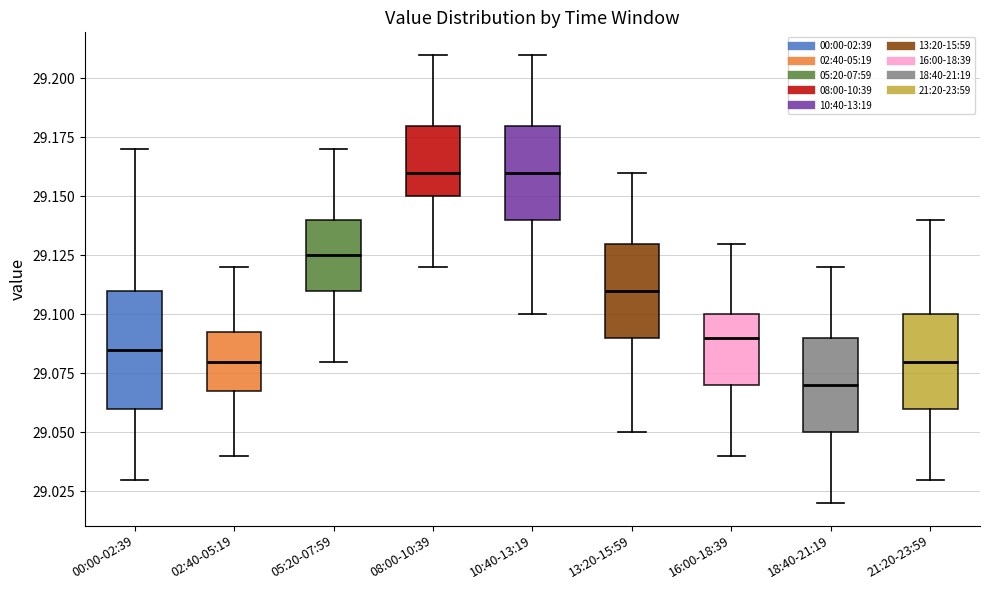

Reading left to right, transcribe this box plot: for each box, give where its median line is, the range the box spans, and where its two whiskers end, as read against the y-axis. The values are not printed on the chart, so give them approximately, as read against the axis.

00:00-02:39: median 29.085, box 29.060 to 29.110, whiskers 29.030 to 29.170
02:40-05:19: median 29.080, box 29.070 to 29.095, whiskers 29.040 to 29.120
05:20-07:59: median 29.125, box 29.110 to 29.140, whiskers 29.080 to 29.170
08:00-10:39: median 29.160, box 29.150 to 29.180, whiskers 29.120 to 29.210
10:40-13:19: median 29.160, box 29.140 to 29.180, whiskers 29.100 to 29.210
13:20-15:59: median 29.110, box 29.090 to 29.130, whiskers 29.050 to 29.160
16:00-18:39: median 29.090, box 29.070 to 29.100, whiskers 29.040 to 29.130
18:40-21:19: median 29.070, box 29.050 to 29.090, whiskers 29.020 to 29.120
21:20-23:59: median 29.080, box 29.060 to 29.100, whiskers 29.030 to 29.140